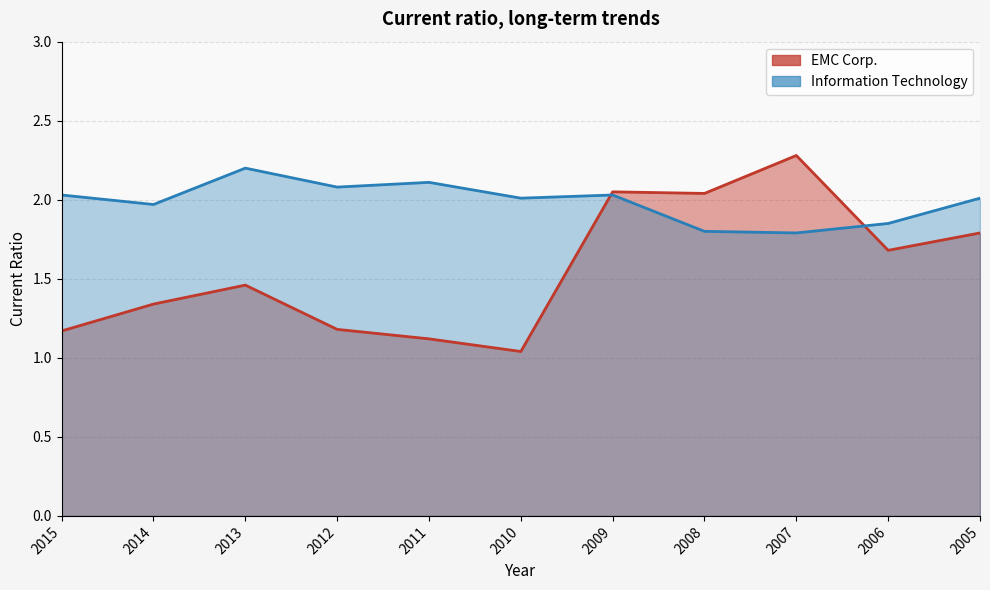

What is the sum of all Information Technology values?

21.9